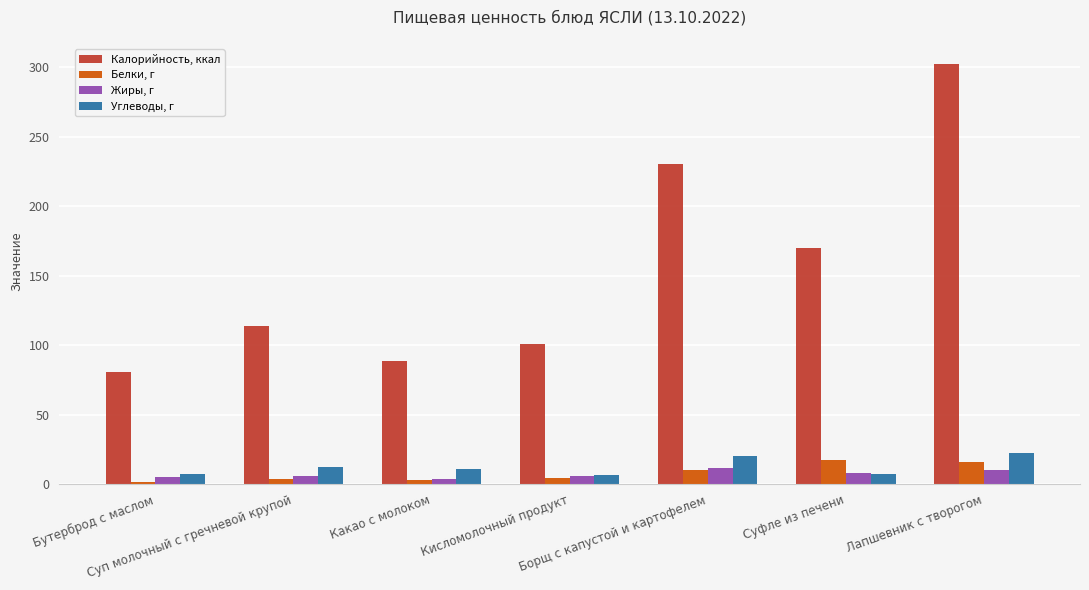

Is the value of Калорийность, ккал at Суфле из печени greater than the value of Углеводы, г at Кисломолочный продукт?

Yes